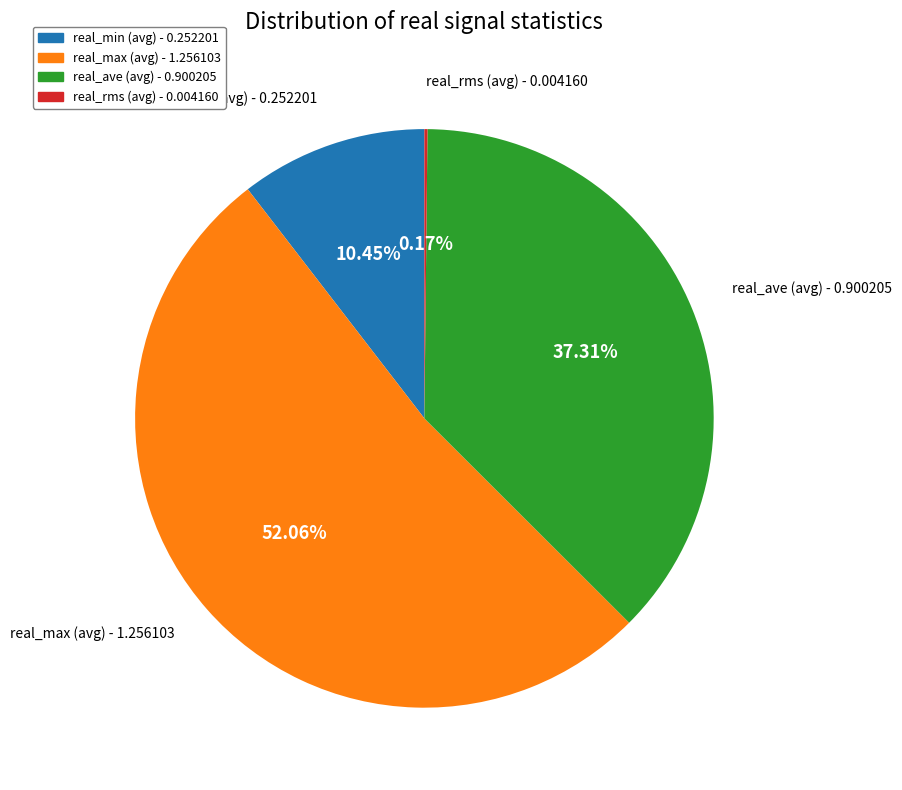

The real_ave slice represents 37% of the pie. True or false?

True